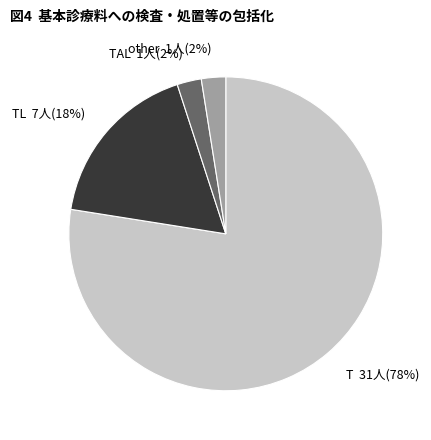

What is the largest slice in the pie chart?

T